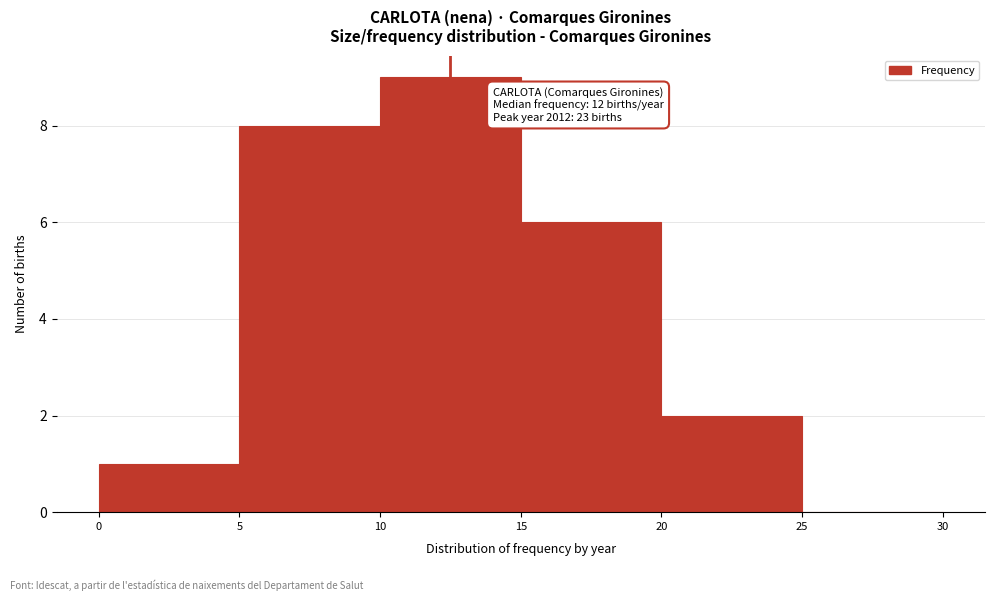

Which range on the x-axis has the tallest bar?

10 to 15